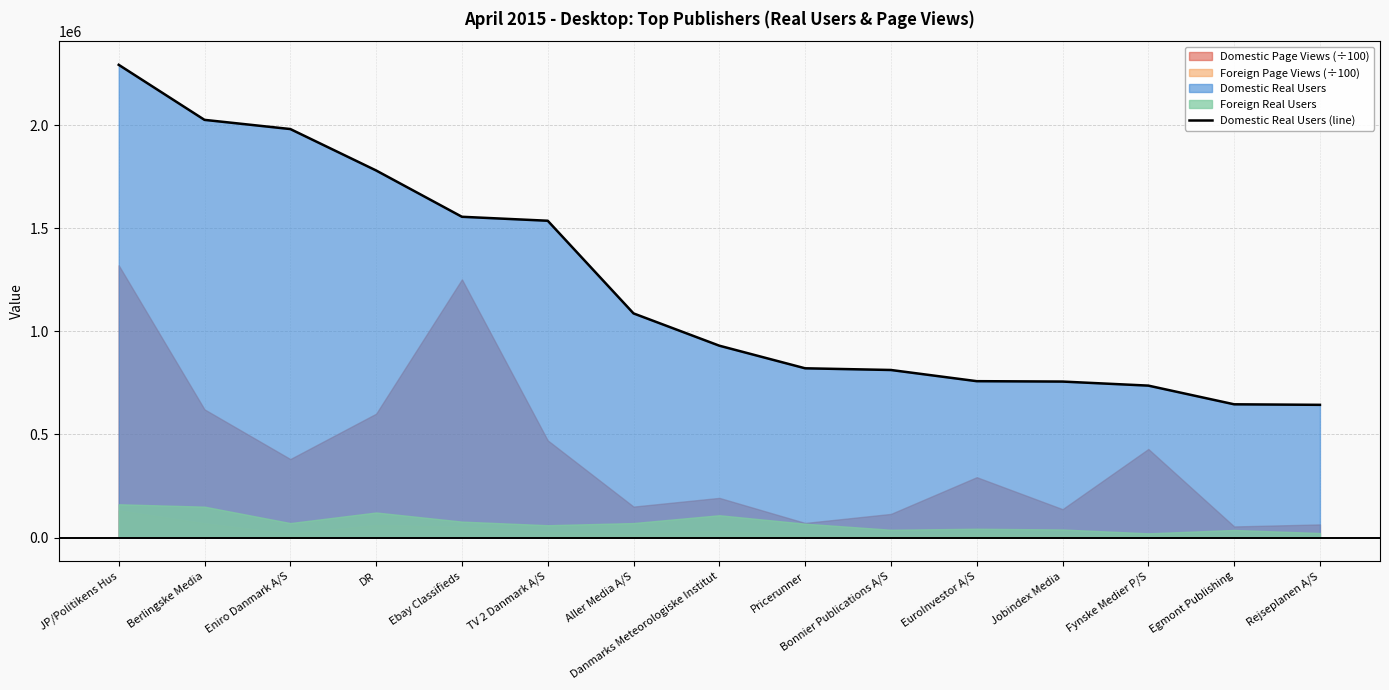

List the labels in order of value, largest first.

JP/Politikens Hus, Berlingske Media, Eniro Danmark A/S, DR, Ebay Classifieds, TV 2 Danmark A/S, Aller Media A/S, Danmarks Meteorologiske Institut, Pricerunner, Bonnier Publications A/S, EuroInvestor A/S, Jobindex Media, Fynske Medier P/S, Egmont Publishing, Rejseplanen A/S